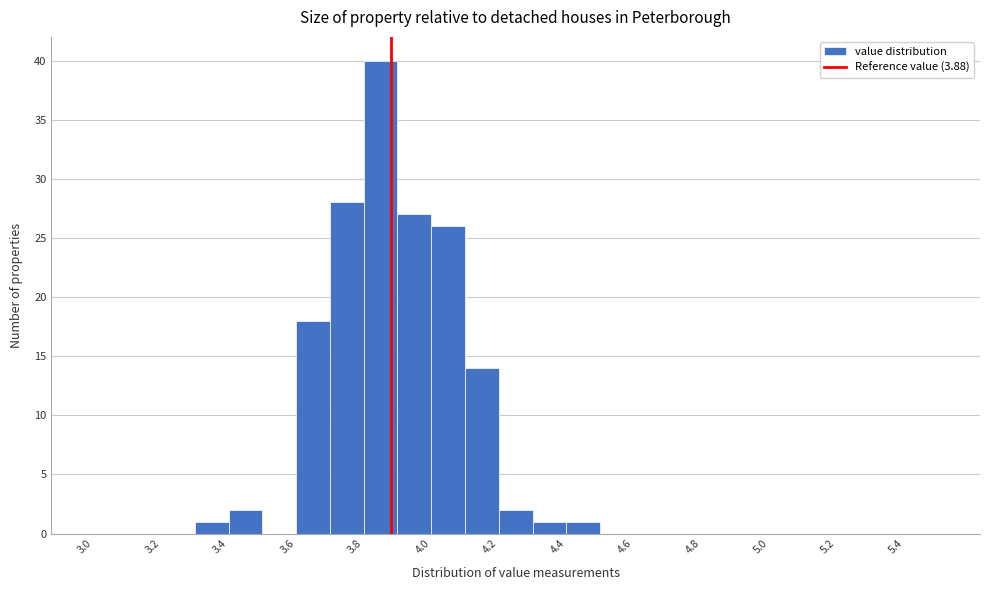

Reading left to right, list every bar in this chart as the range it spans on the x-axis followed by its height. The values are not printed on the chart, so give them approximately, as read against the axis.

3.0 to 3.1: 0
3.1 to 3.2: 0
3.2 to 3.3: 0
3.3 to 3.4: 1
3.4 to 3.5: 2
3.5 to 3.6: 0
3.6 to 3.7: 18
3.7 to 3.8: 28
3.8 to 3.9: 40
3.9 to 4.0: 27
4.0 to 4.1: 26
4.1 to 4.2: 14
4.2 to 4.3: 2
4.3 to 4.4: 1
4.4 to 4.5: 1
4.5 to 4.6: 0
4.6 to 4.7: 0
4.7 to 4.8: 0
4.8 to 4.9: 0
4.9 to 5.0: 0
5.0 to 5.1: 0
5.1 to 5.2: 0
5.2 to 5.3: 0
5.3 to 5.4: 0
5.4 to 5.5: 0